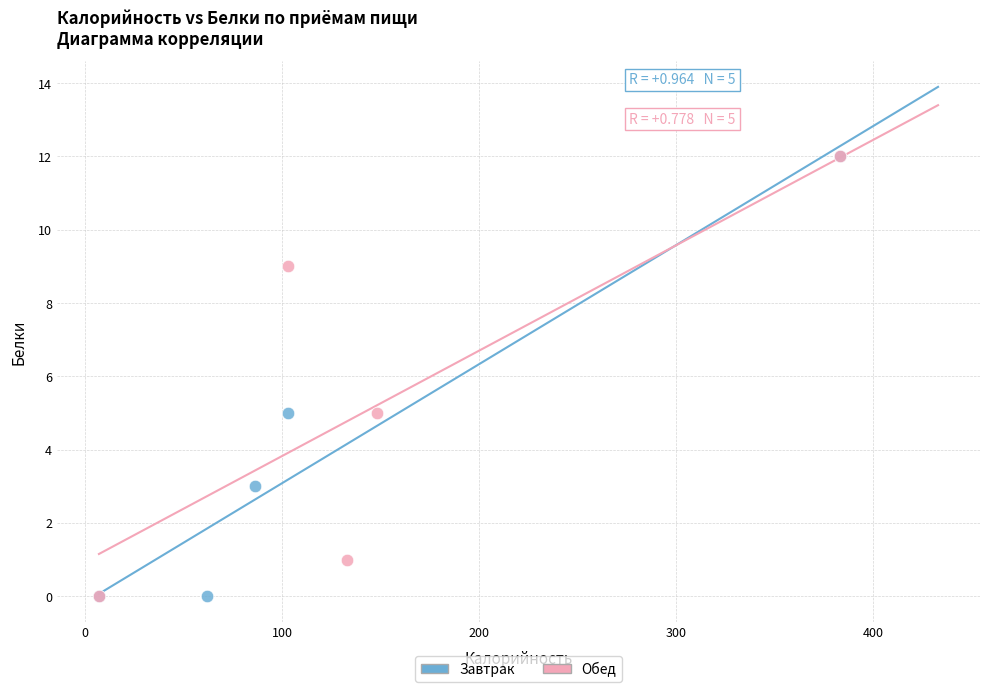

What are all the series names shown in the legend?

Завтрак, Обед